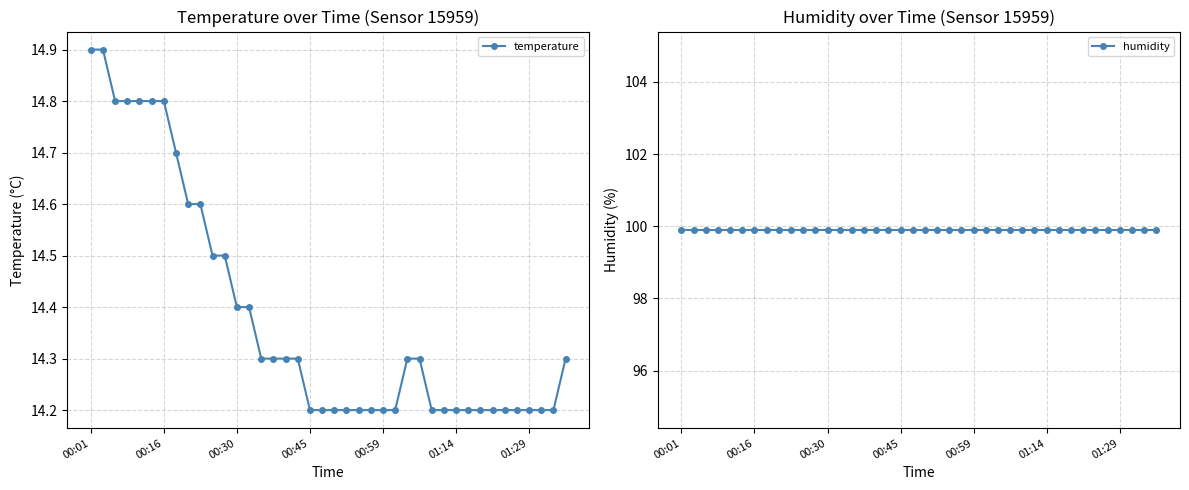

Is it true that temperature equals 19.2 at 29?

False